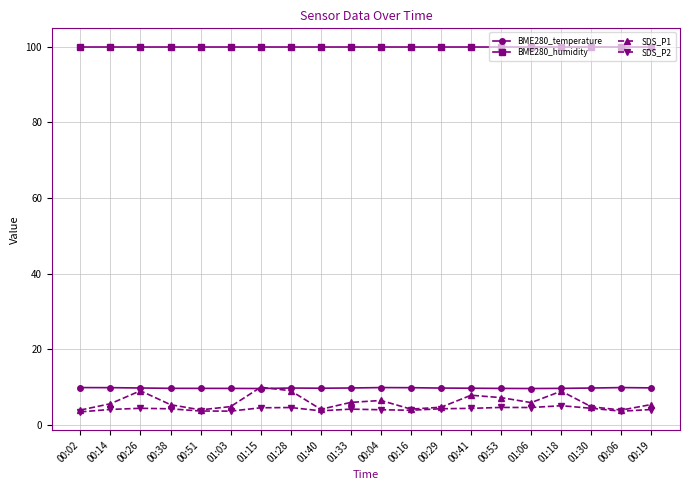

What is the approximate value of SDS_P2 at 00:19?

4.2